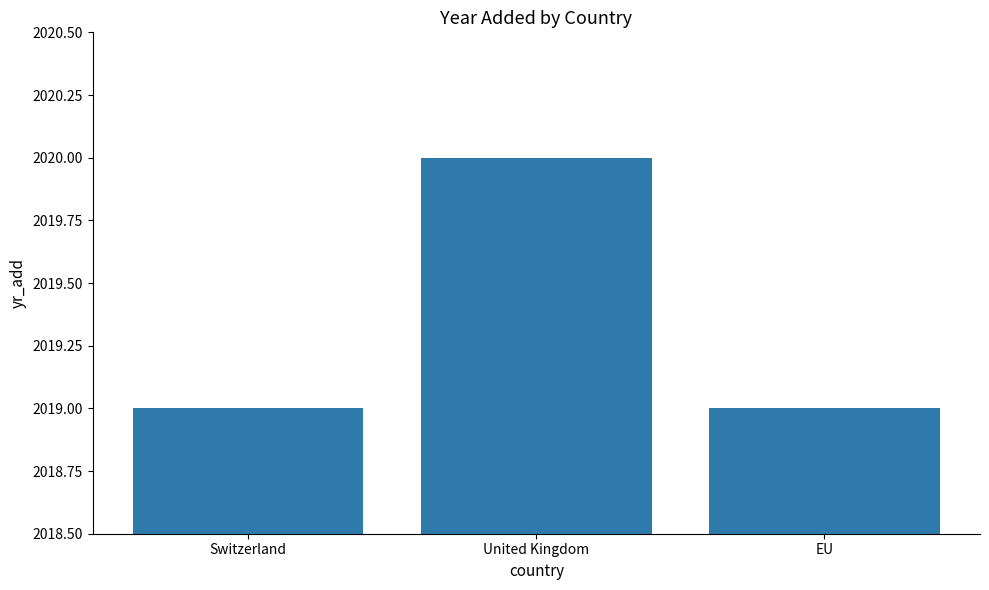

The value at EU is 2019. True or false?

True